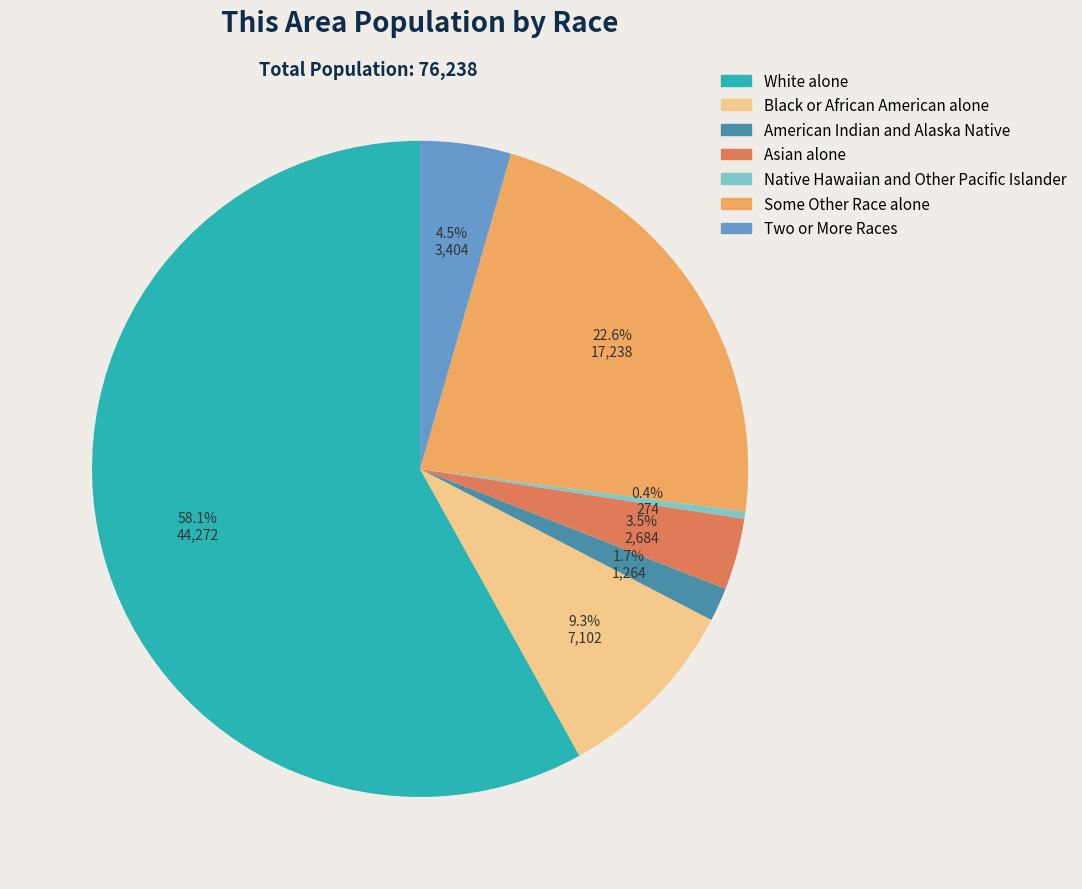

True or false: American Indian and Alaska Native accounts for 9% of the total.

False